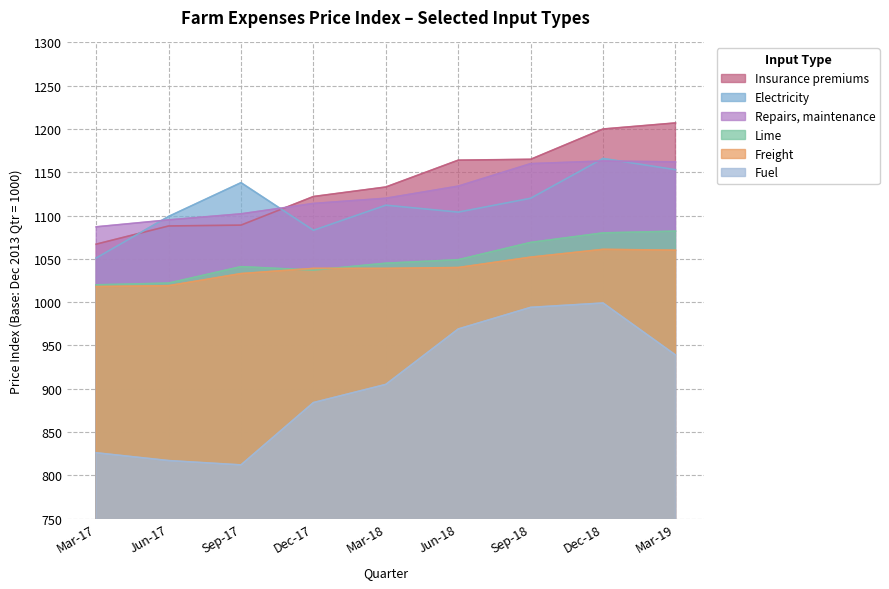

Count the number of data series in this chart.

6